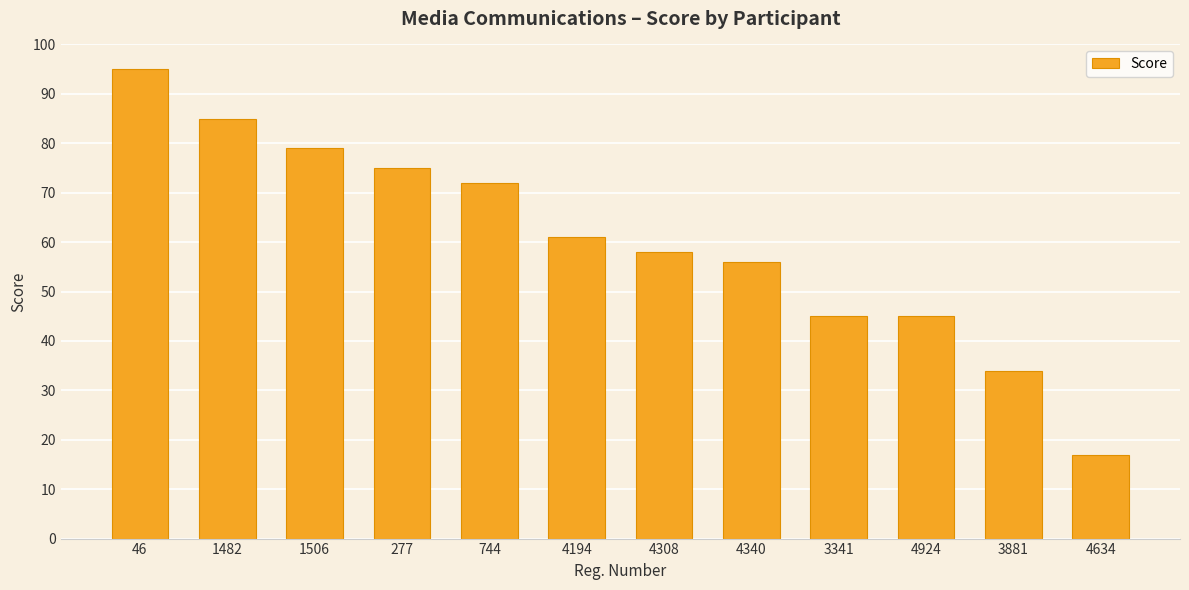

What is the minimum value shown in the chart?

17